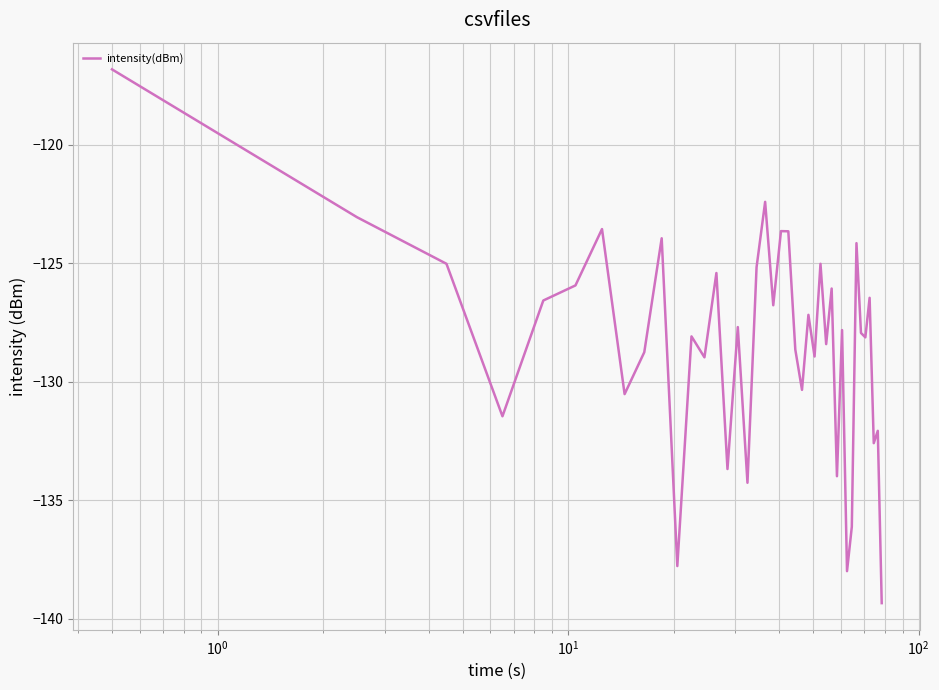

What is the sum of all values?

-5134.3